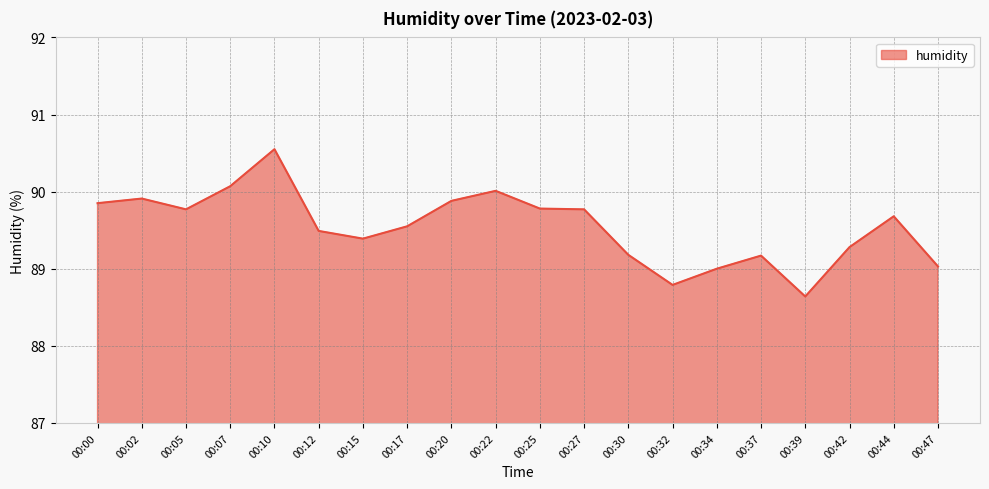

What is the difference between the second highest and minimum values?

1.4